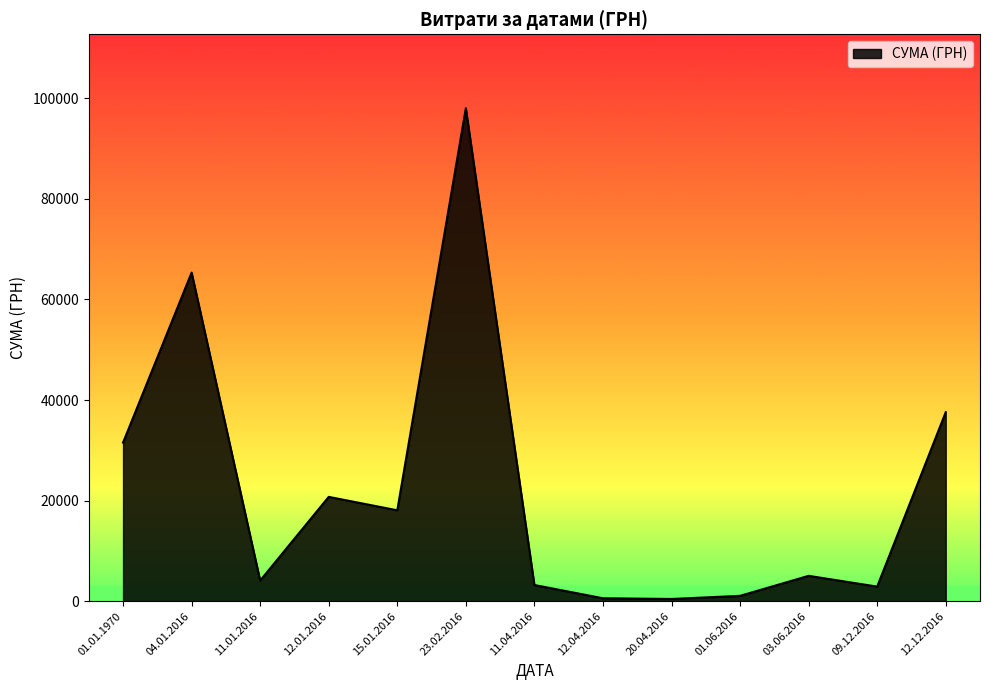

What is the change in value from 01.01.1970 to 15.01.2016?

-13468.9